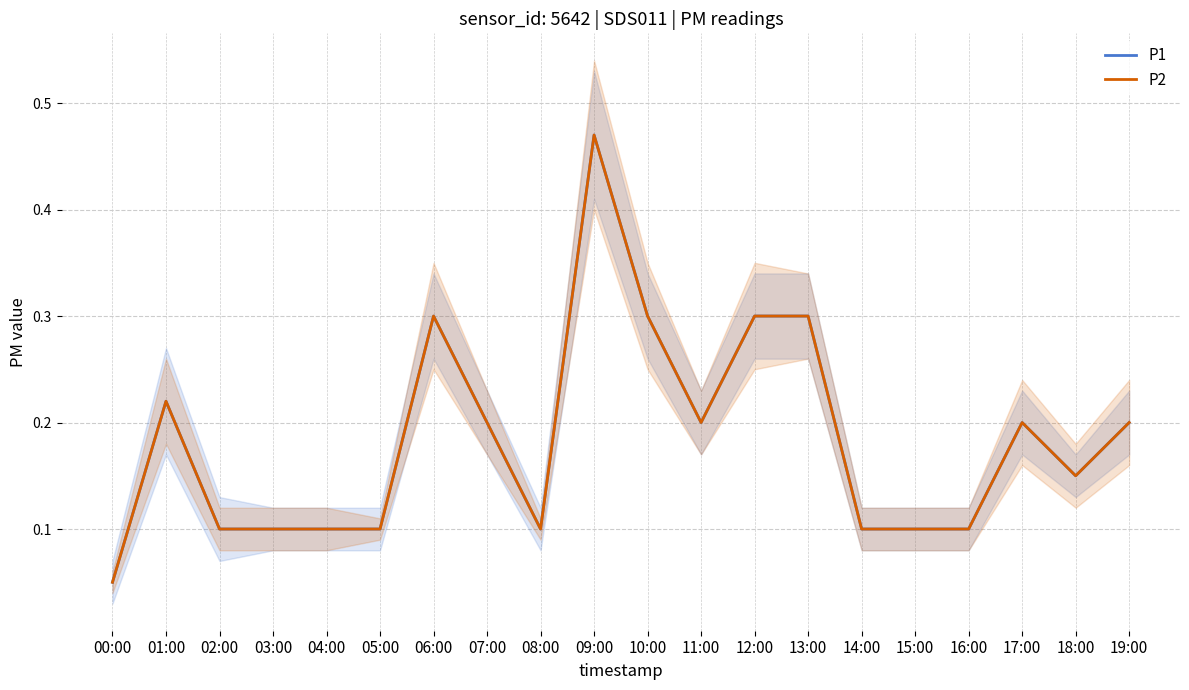

Rank the series at 08:00 from lowest to highest value.

P1, P2